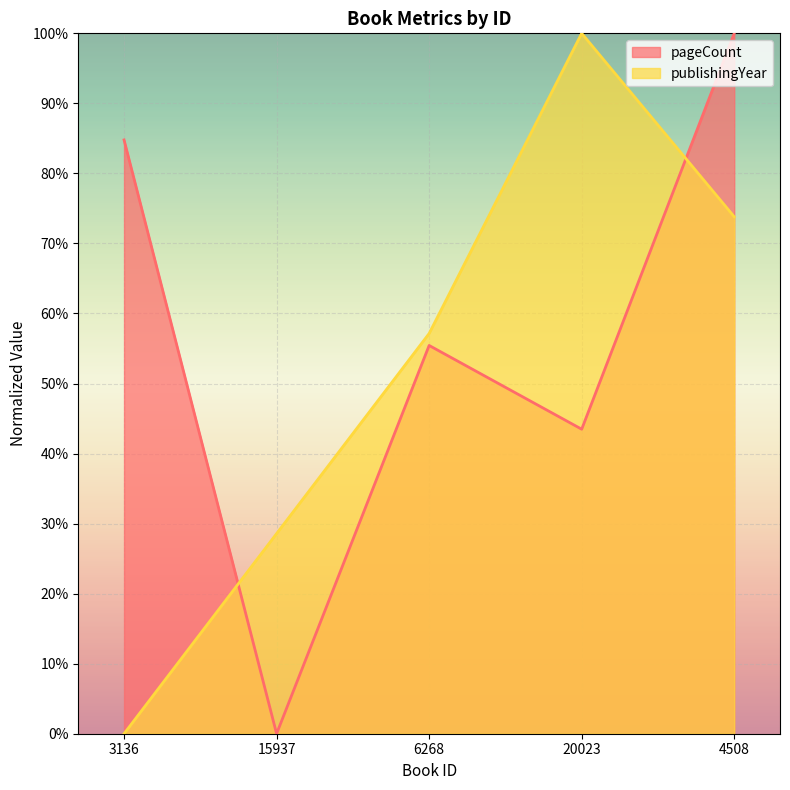

What is the total value across all series at 3136?

84.8